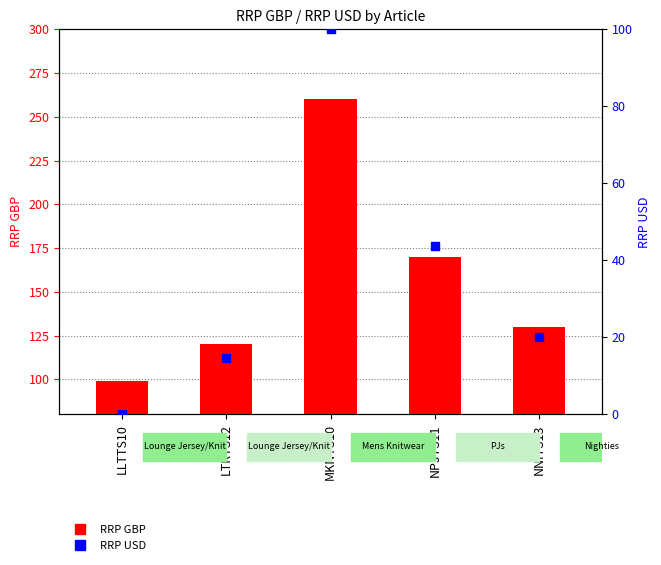

Is the value of RRP GBP at LTRTS12 greater than the value of RRP USD at NNITS13?

Yes